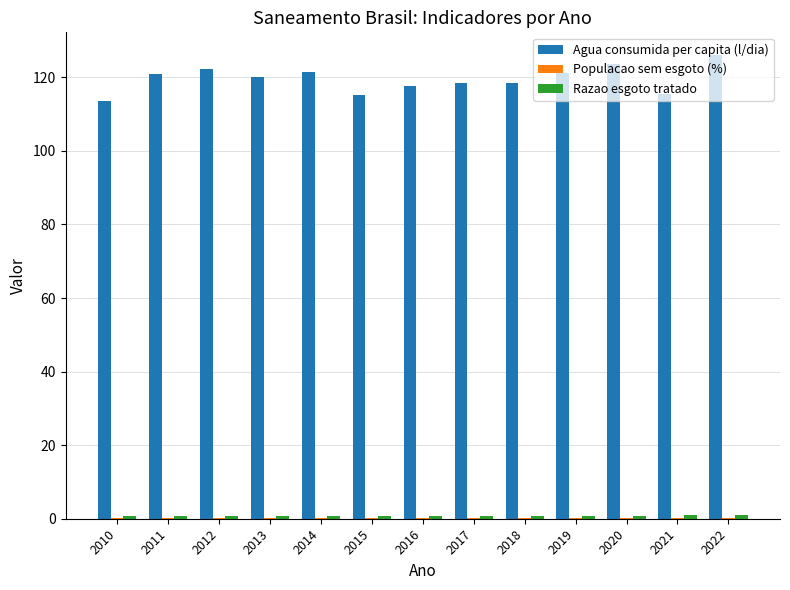

What is the highest value of the Agua consumida per capita (l/dia) series?

125.9